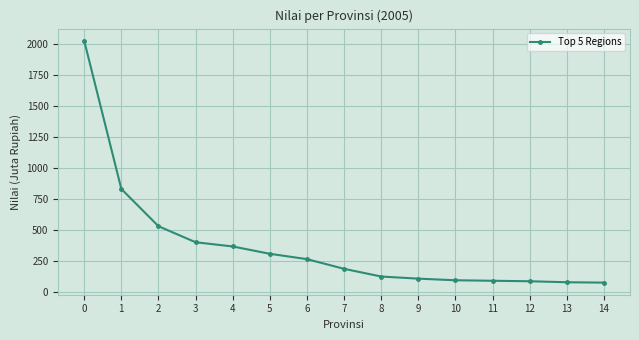

How many lines are shown in the chart?

1